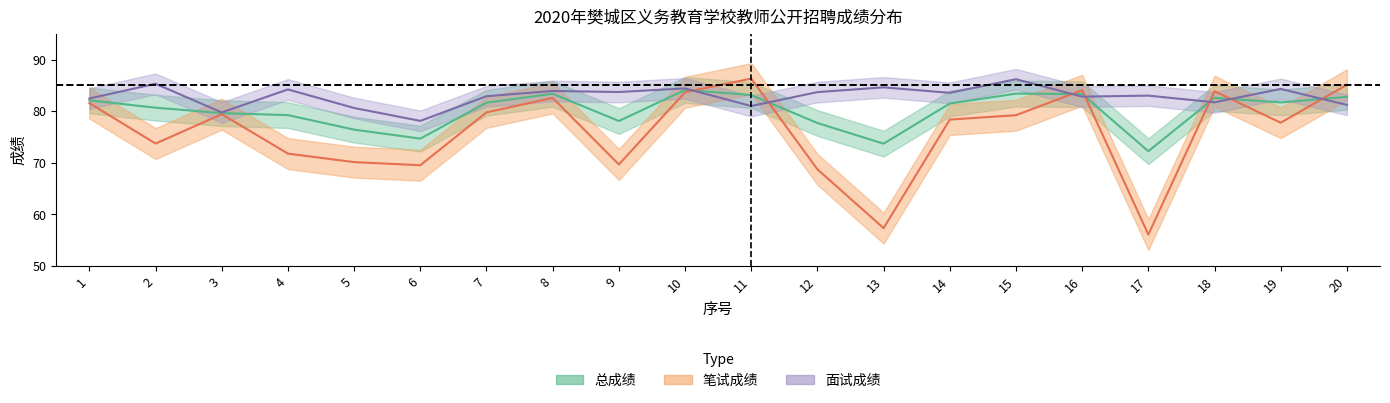

How many values in the 面试成绩 series are below 83?

9